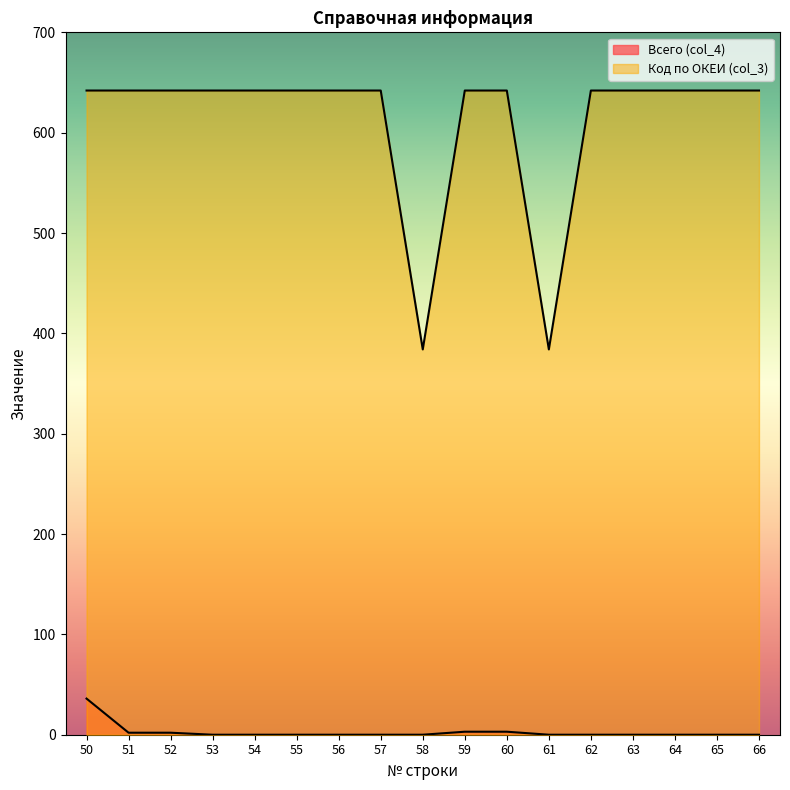

True or false: Код по ОКЕИ (col_3) has a value of 642 at 55.

True